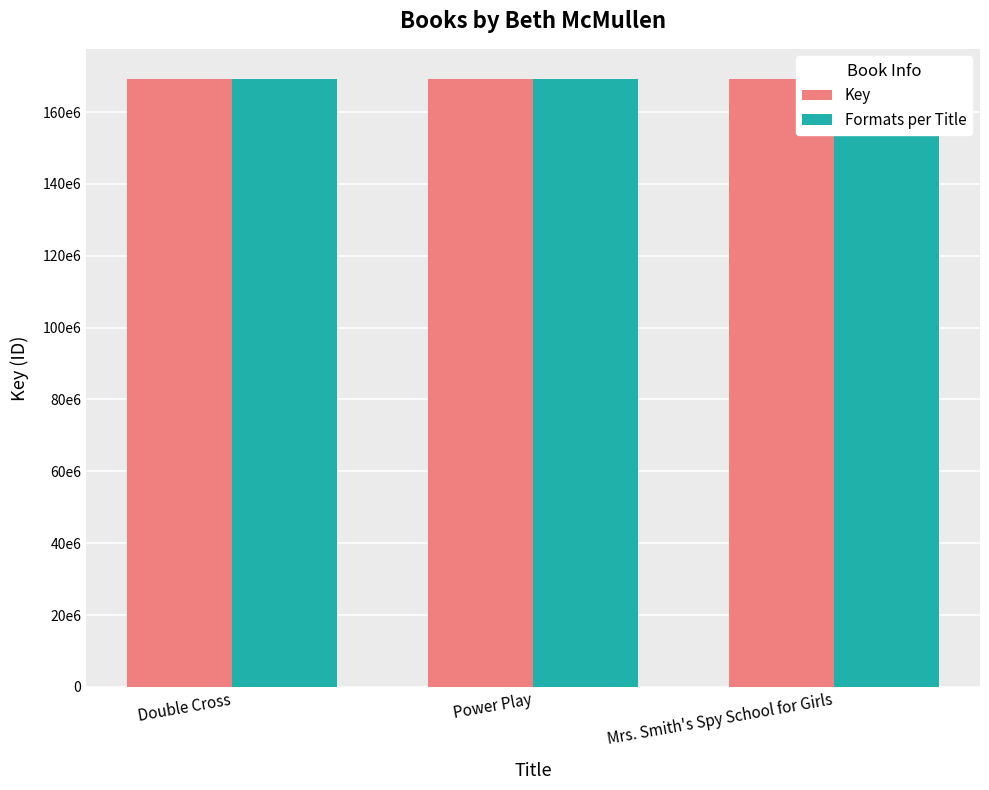

Count the Key values in the range 169137835 to 169138118.

3